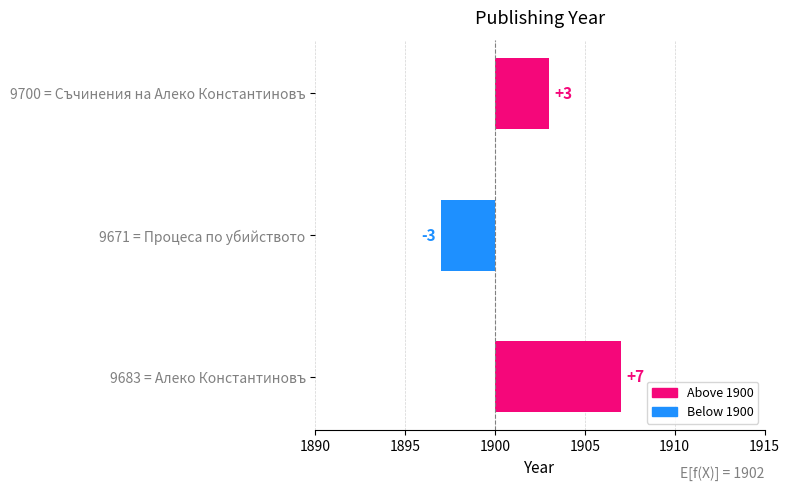

What is the difference between the maximum and minimum values?

10